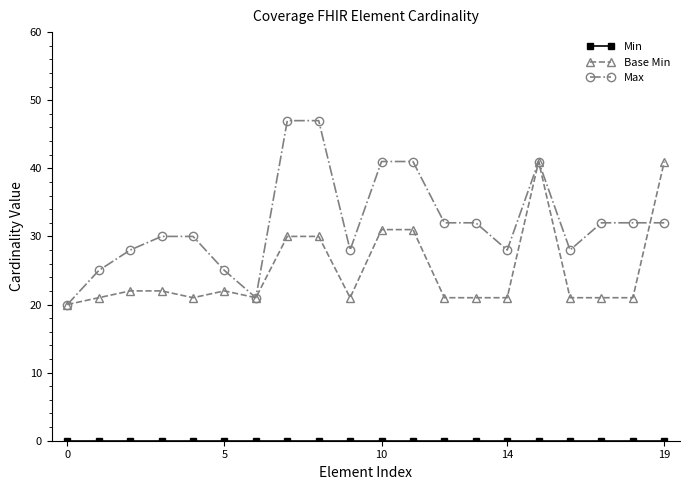

What is the difference between the second highest and minimum values in the Max series?

27